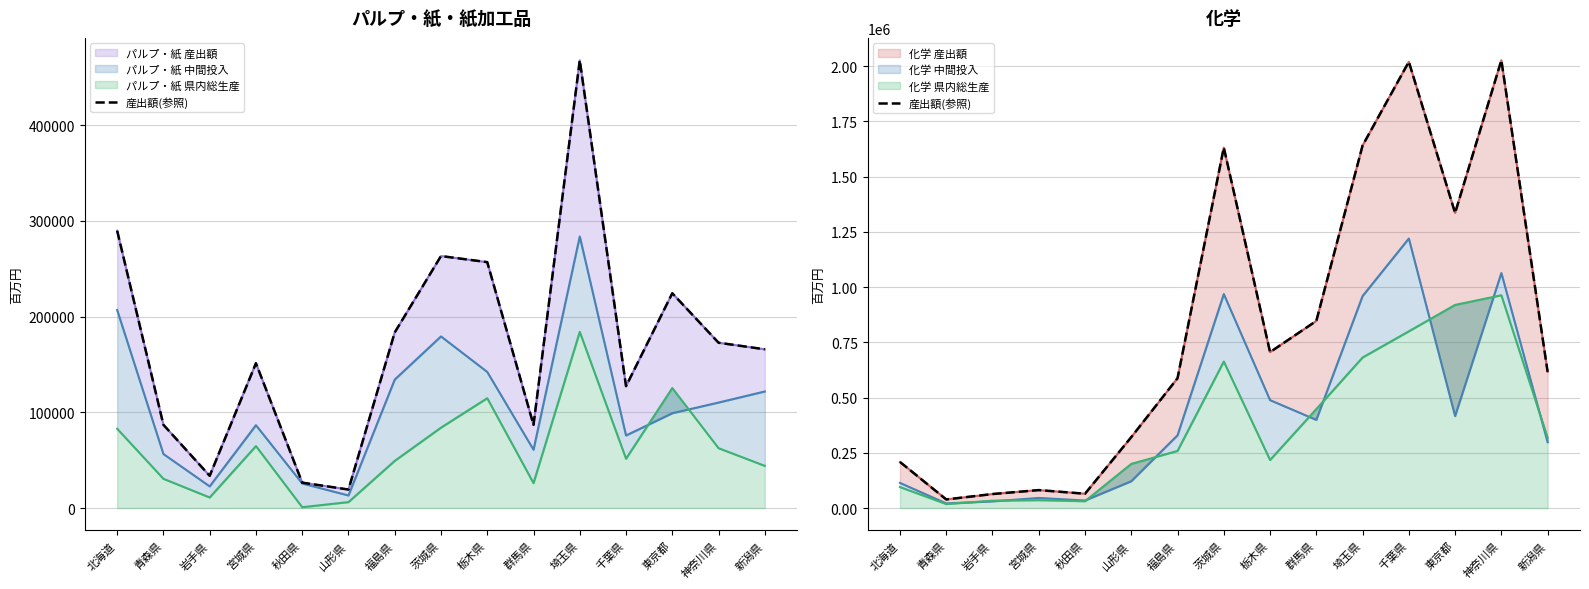

Read the value at 神奈川県, to the nearest 10.

2026730